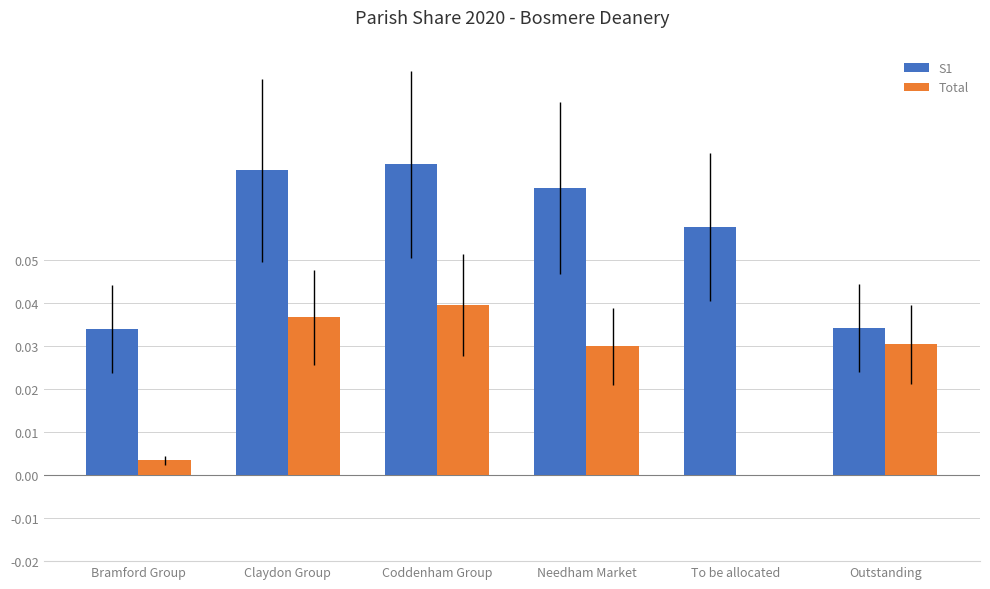

Between Coddenham Group and To be allocated, which series saw the biggest shift?

Total